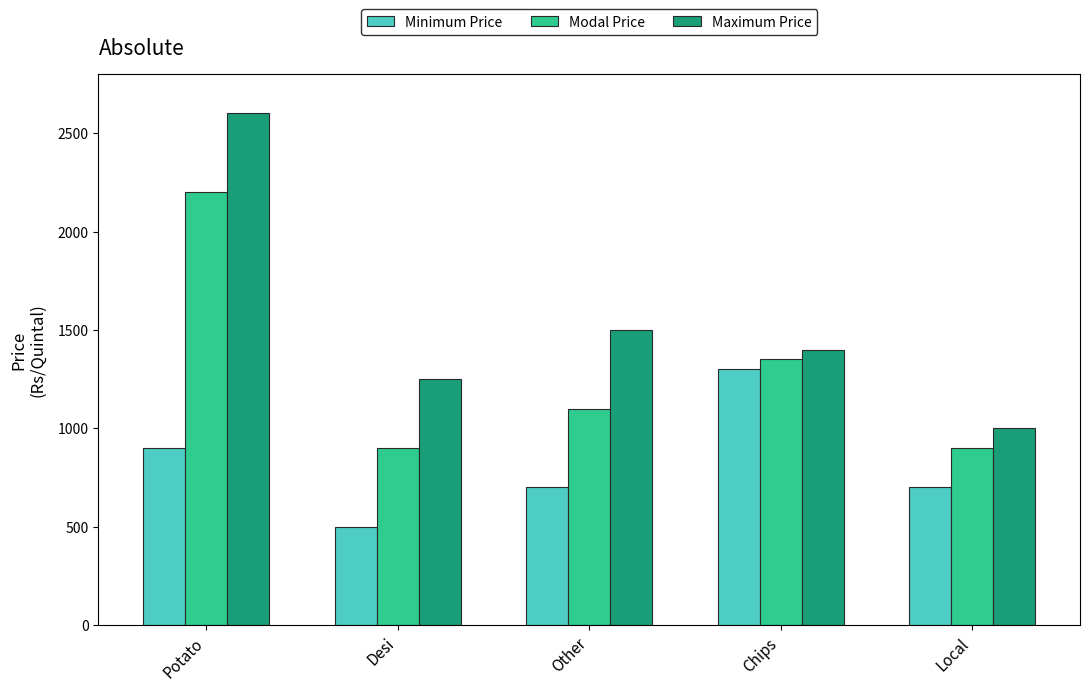

What is the label of the 5th bar from the left?

Local